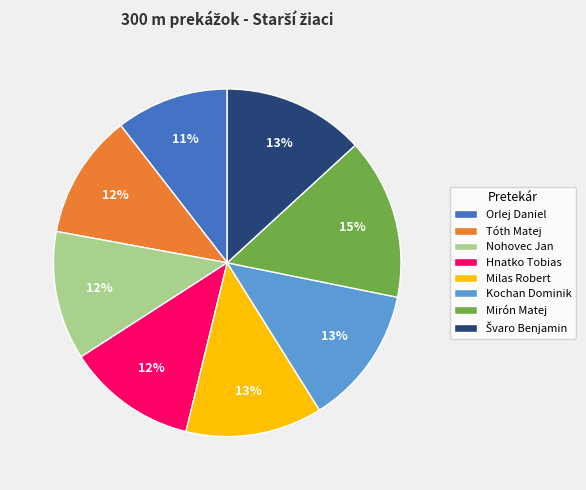

The Milas Robert slice represents 13% of the pie. True or false?

True